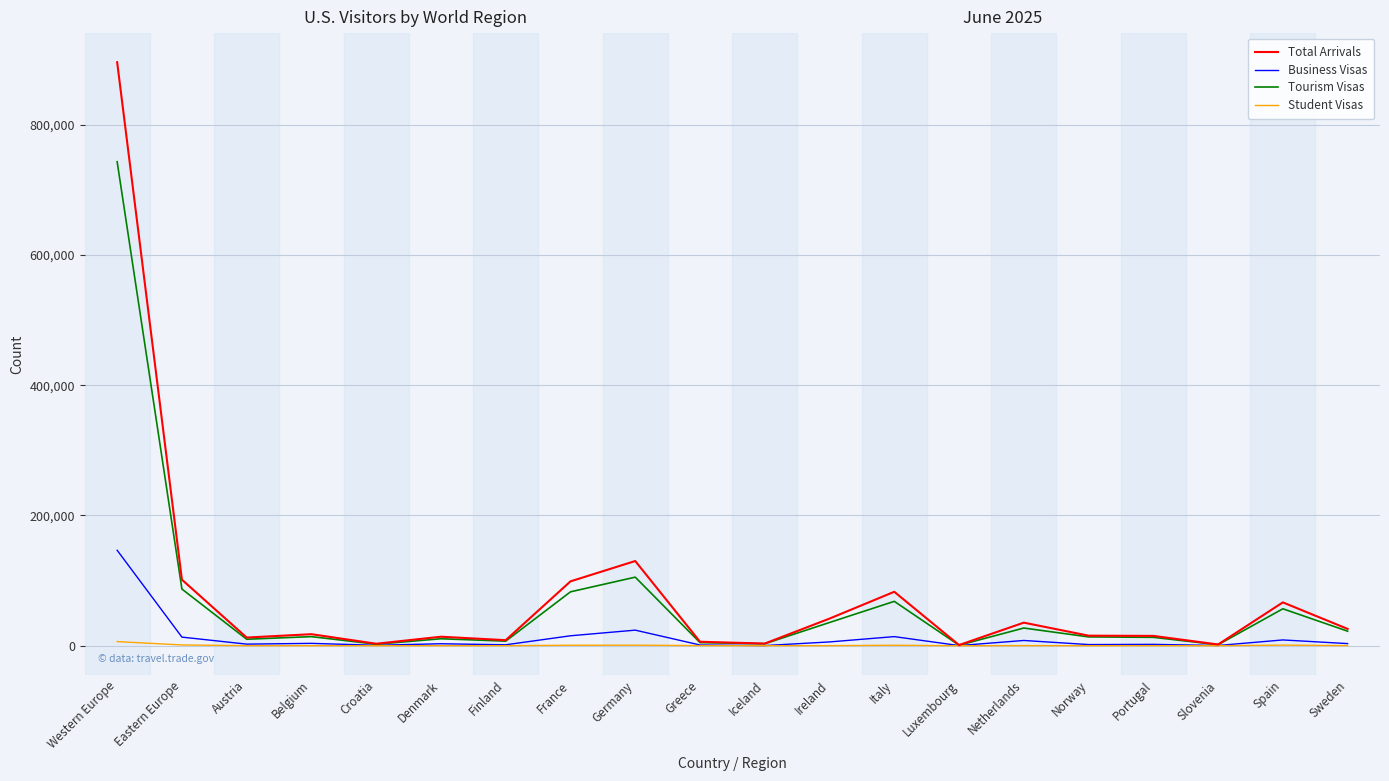

Between Belgium and Netherlands, which series saw the biggest shift?

Total Arrivals